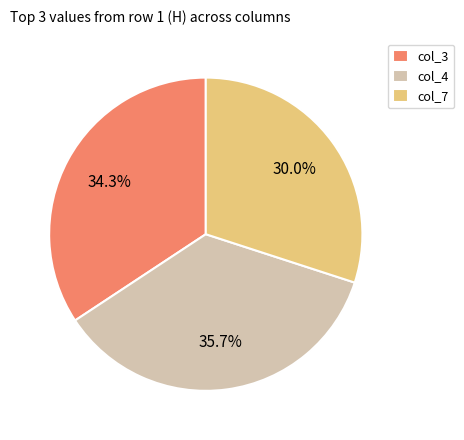

What percentage is NOT represented by col_3?

65.7%